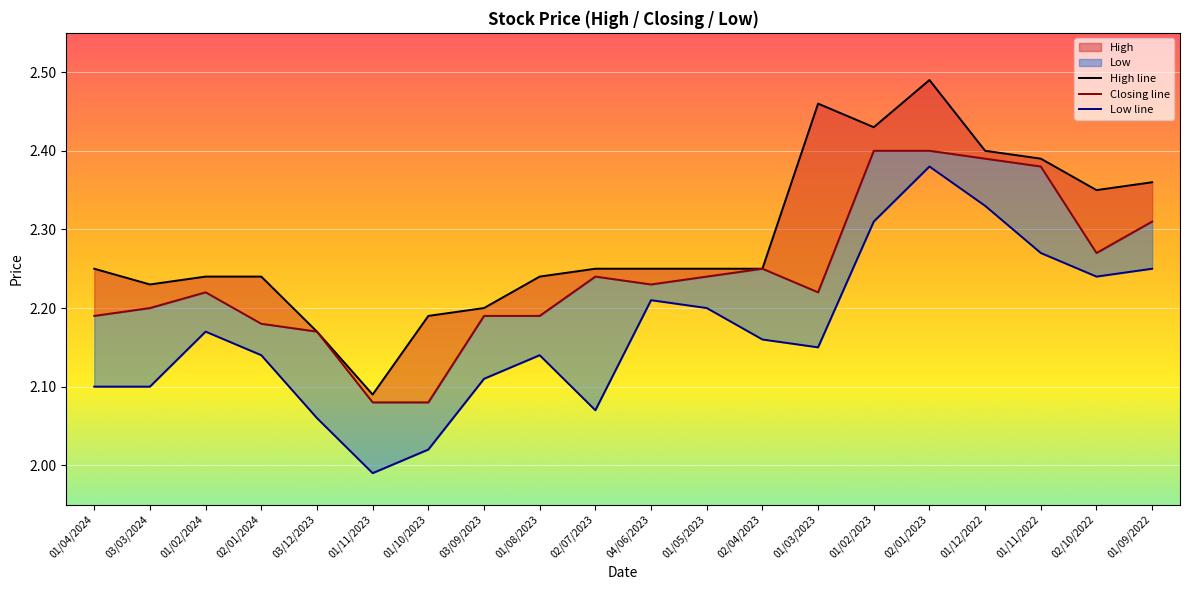

What is the difference between the second highest and second lowest values in the Closing series?

0.3